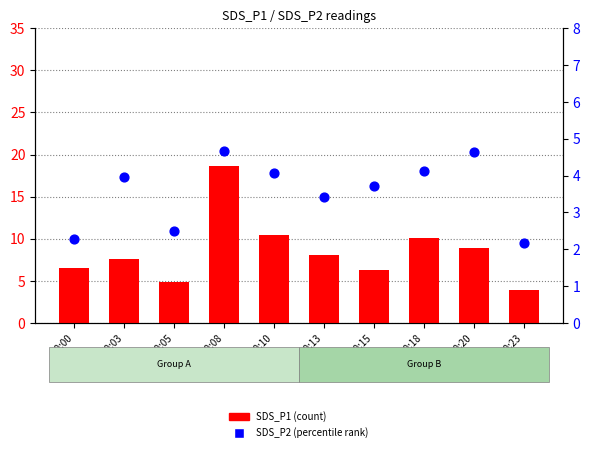

What are all the series names shown in the legend?

SDS_P1, SDS_P2